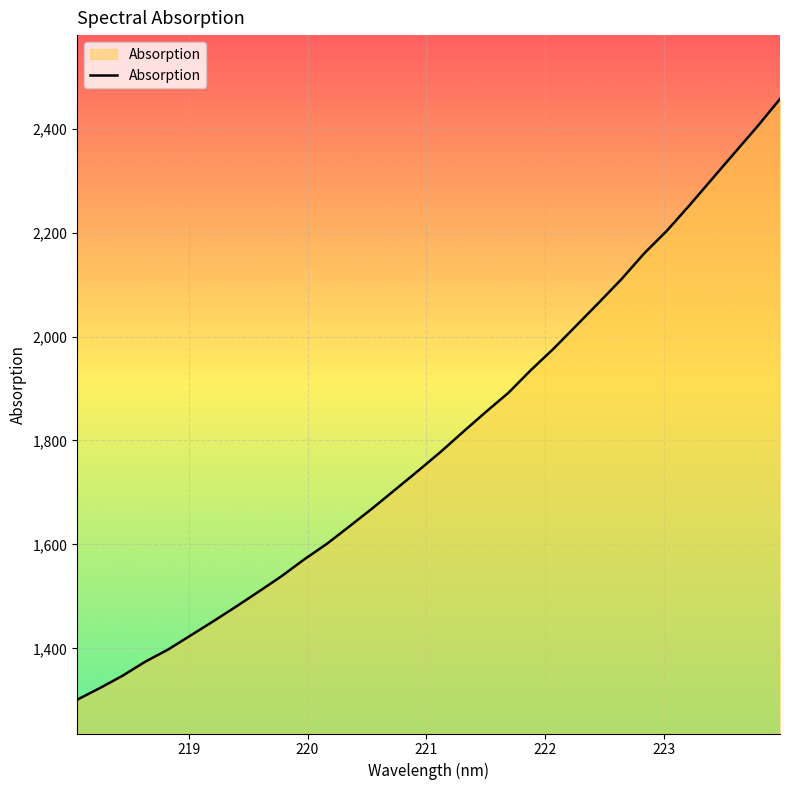

What is the difference between the maximum and minimum values?

1156.3